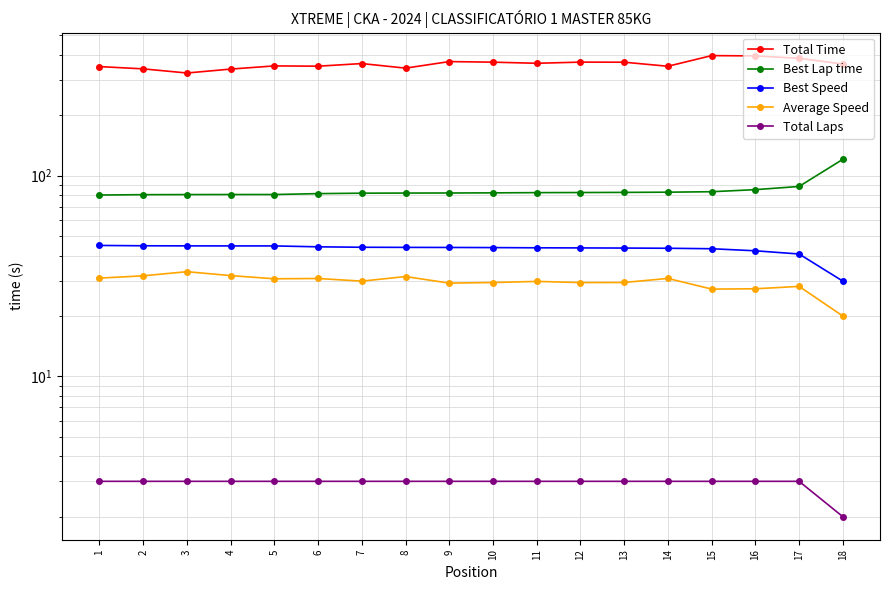

What is the difference between the maximum and minimum values in the Best Speed series?

15.1